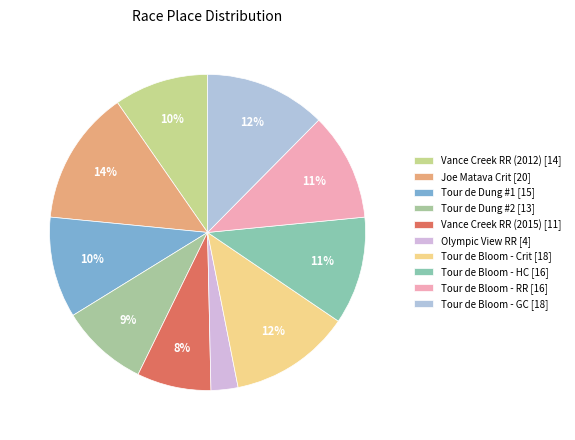

Count the number of slices in the pie.

10